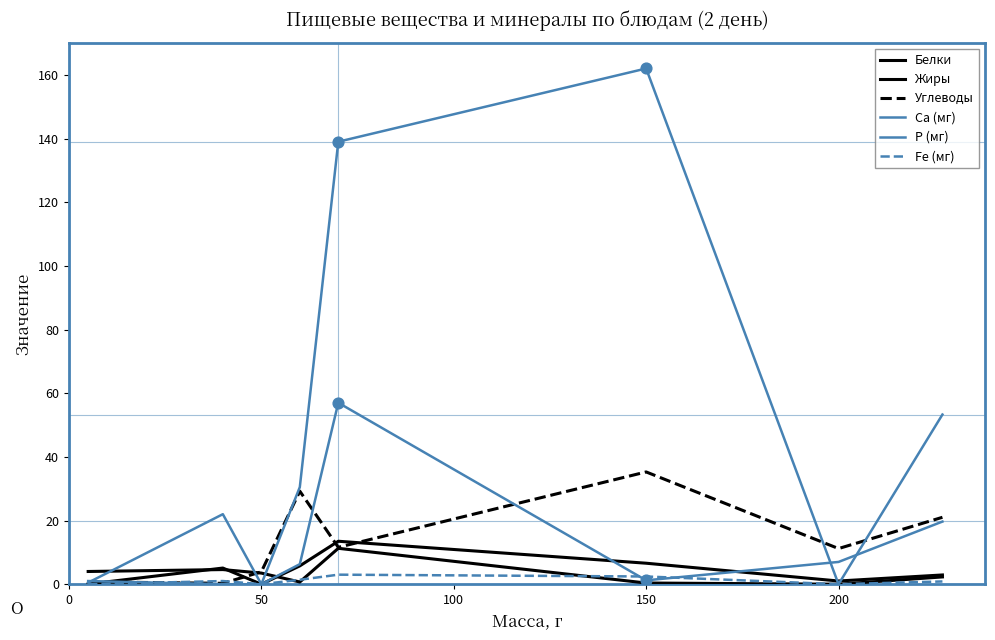

Which series has the largest total across all categories?

Р (мг)